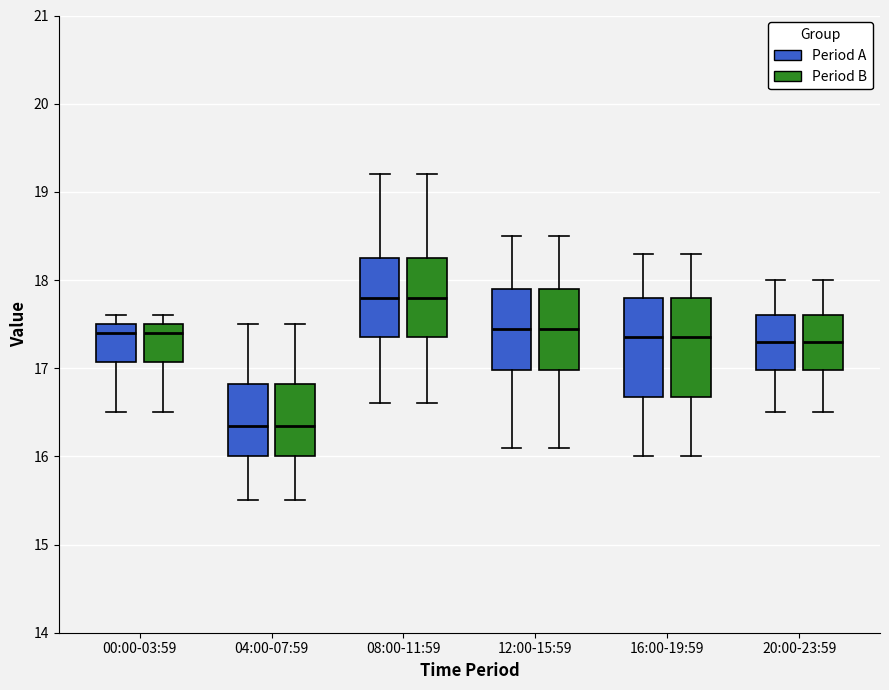

Where is the upper edge of the box for 12:00-15:59 (Period A) on the y-axis? The values are not printed on the chart, so give them approximately, as read against the axis.

17.9